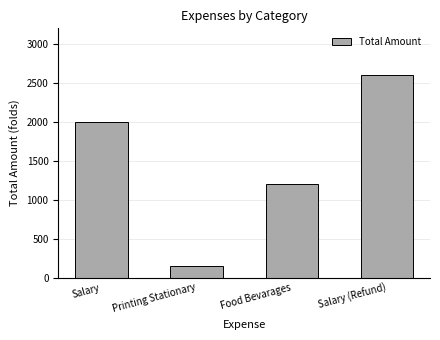

What position from the left is Printing Stationary?

2